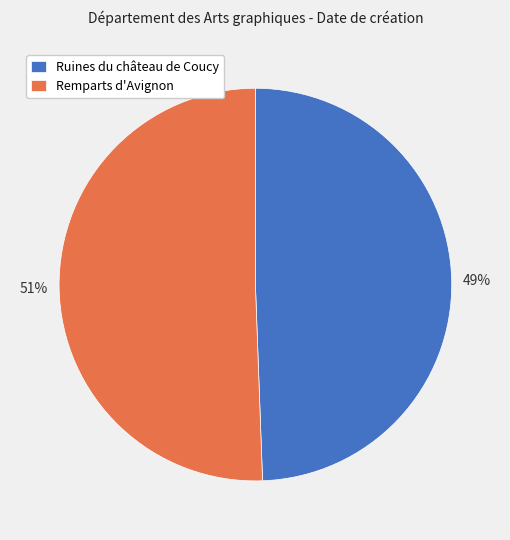

To the nearest percent, what percentage of the pie is Remparts d'Avignon?

51%